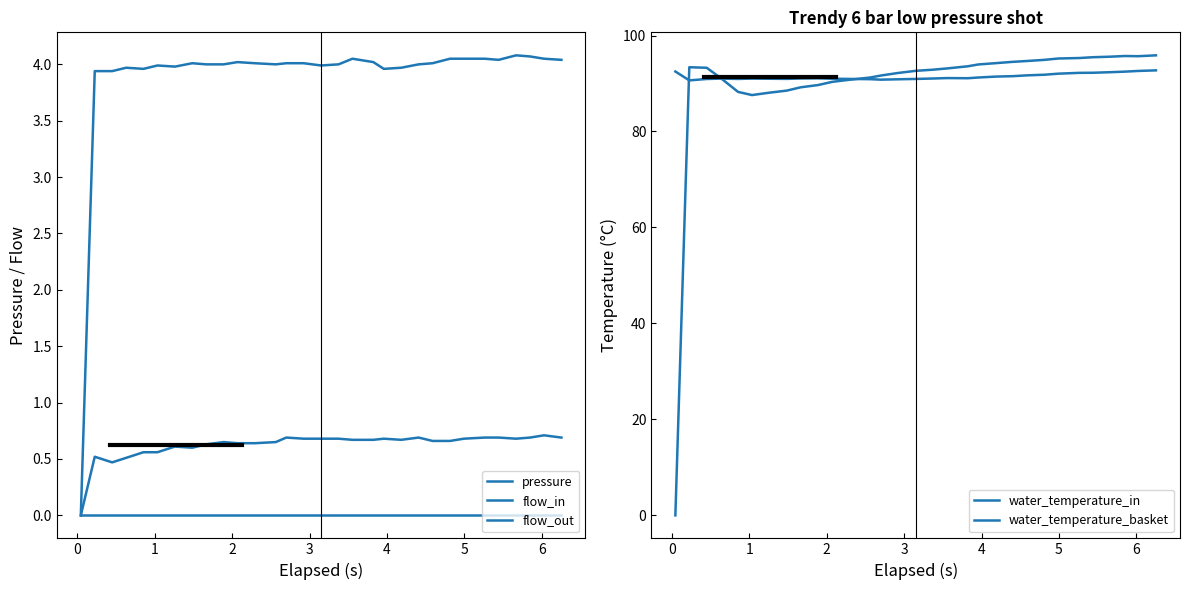

What is the average value of the water_temperature_basket series?

91.4